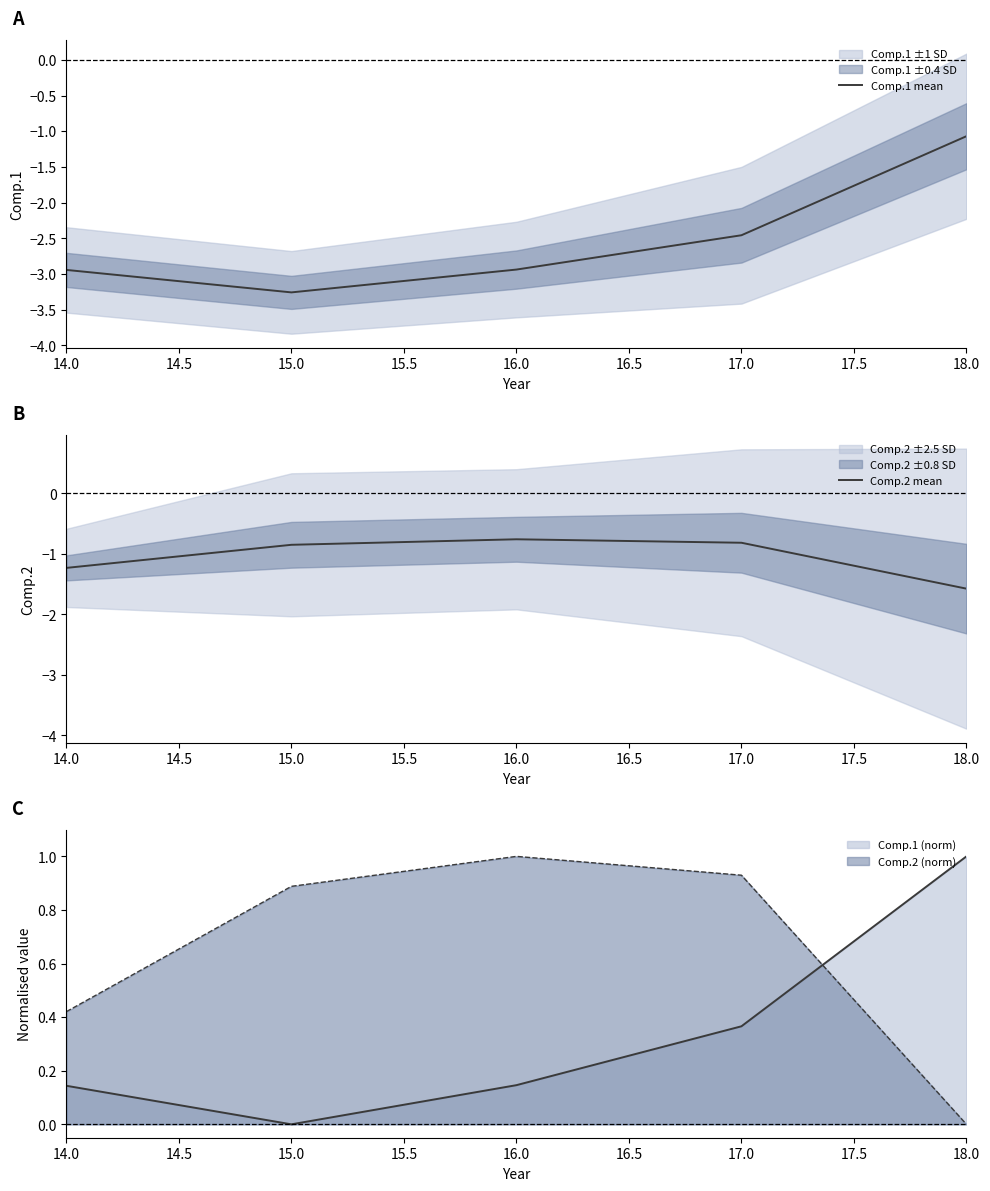

Which series has the largest total across all categories?

Comp.2 mean